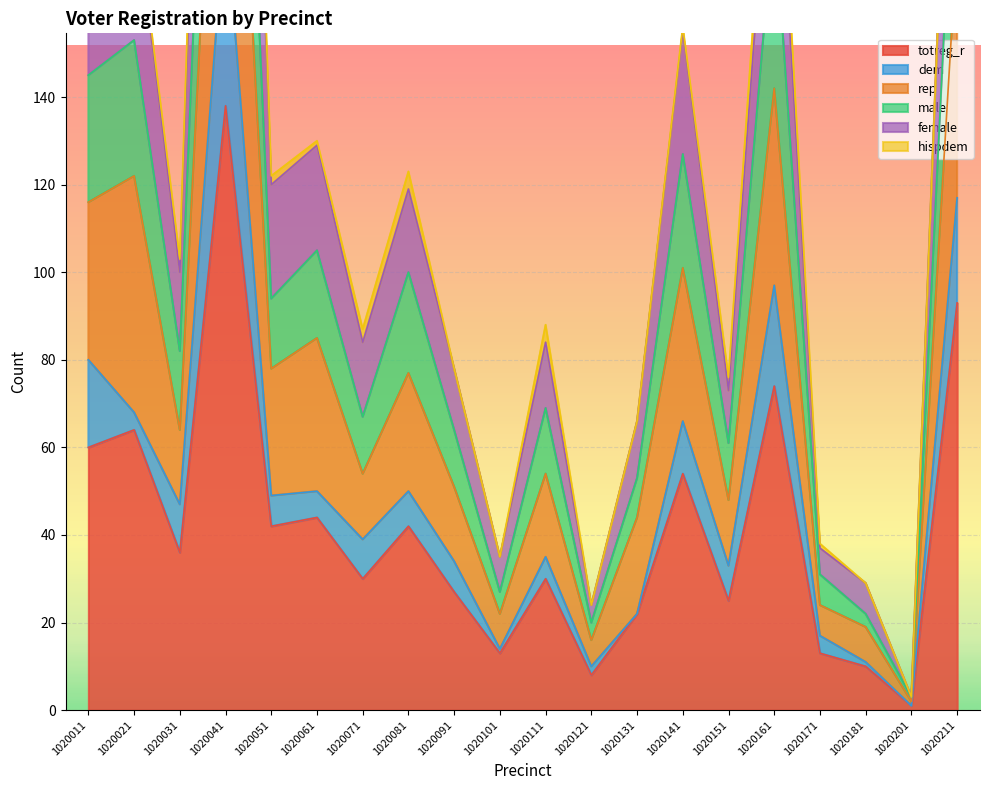

True or false: female and totreg_r cross at least once.

False